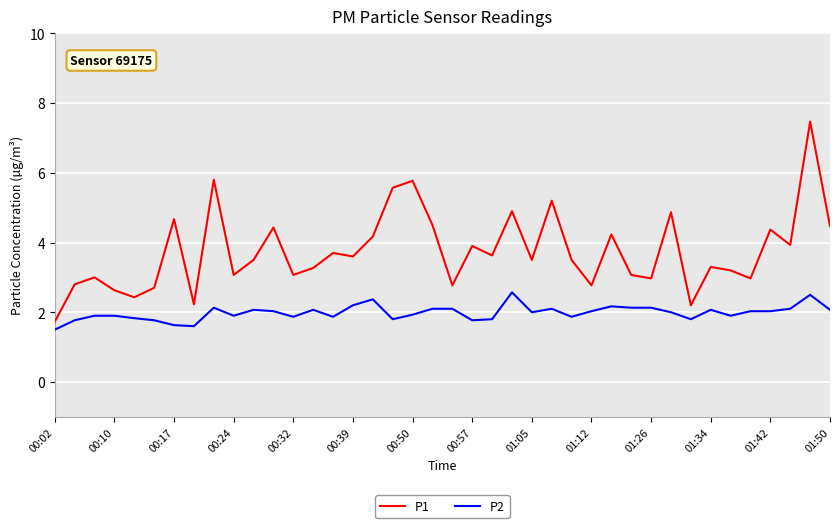

True or false: P1 and P2 intersect in this chart.

False